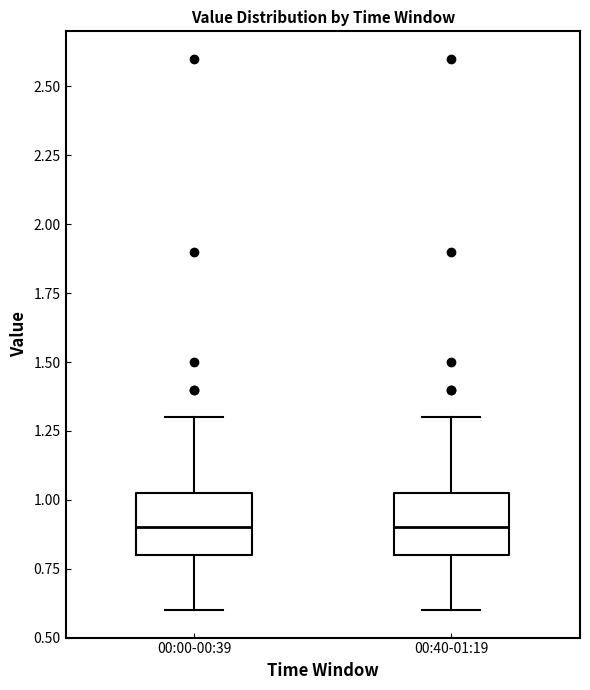

Reading left to right, read every box against the y-axis: the position of its median line, the range the box covers, and the ends of its whiskers. The values are not printed on the chart, so give them approximately, as read against the axis.

00:00-00:39: median 0.90, box 0.80 to 1.05, whiskers 0.60 to 1.30
00:40-01:19: median 0.90, box 0.80 to 1.05, whiskers 0.60 to 1.30